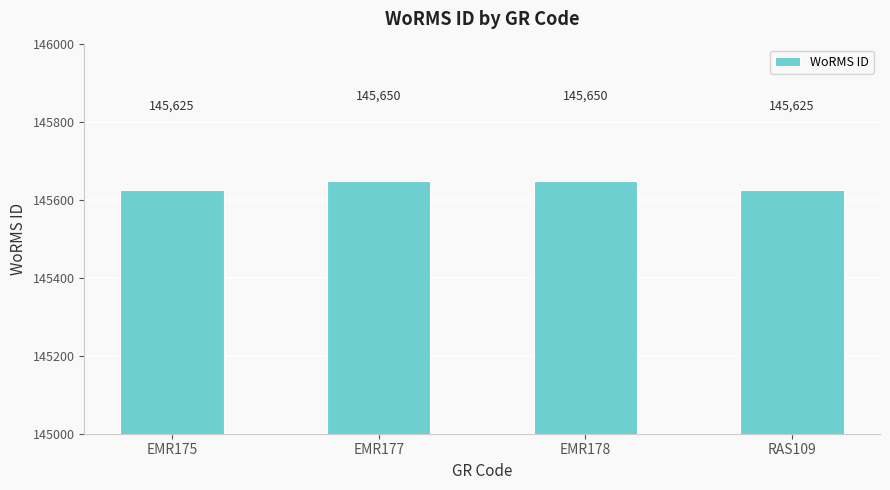

What is the label of the 3rd bar from the right?

EMR177